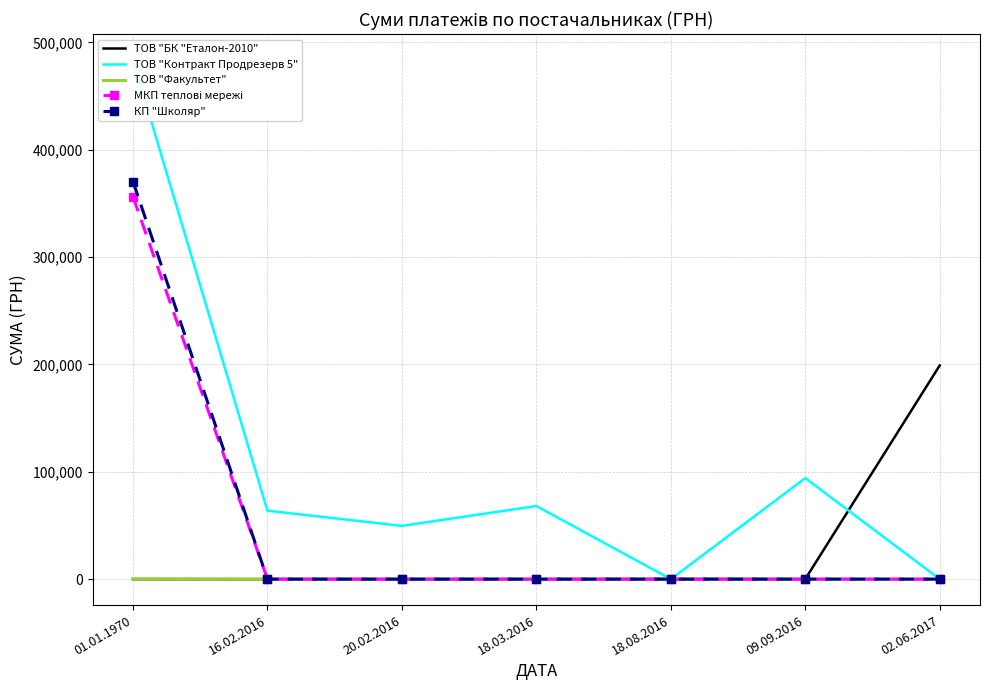

Which series changed the most between 16.02.2016 and 09.09.2016?

ТОВ "Контракт Продрезерв 5"